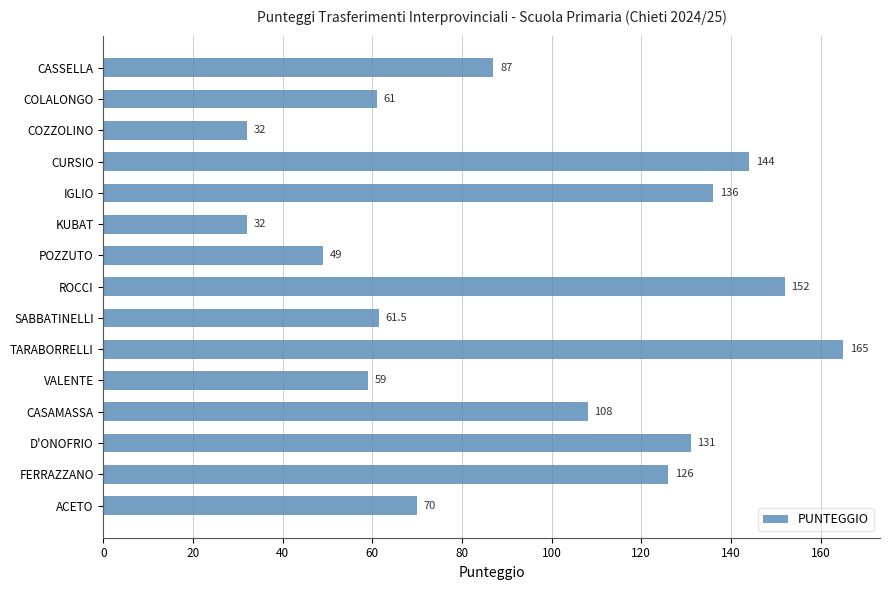

What position from the bottom is POZZUTO?

9